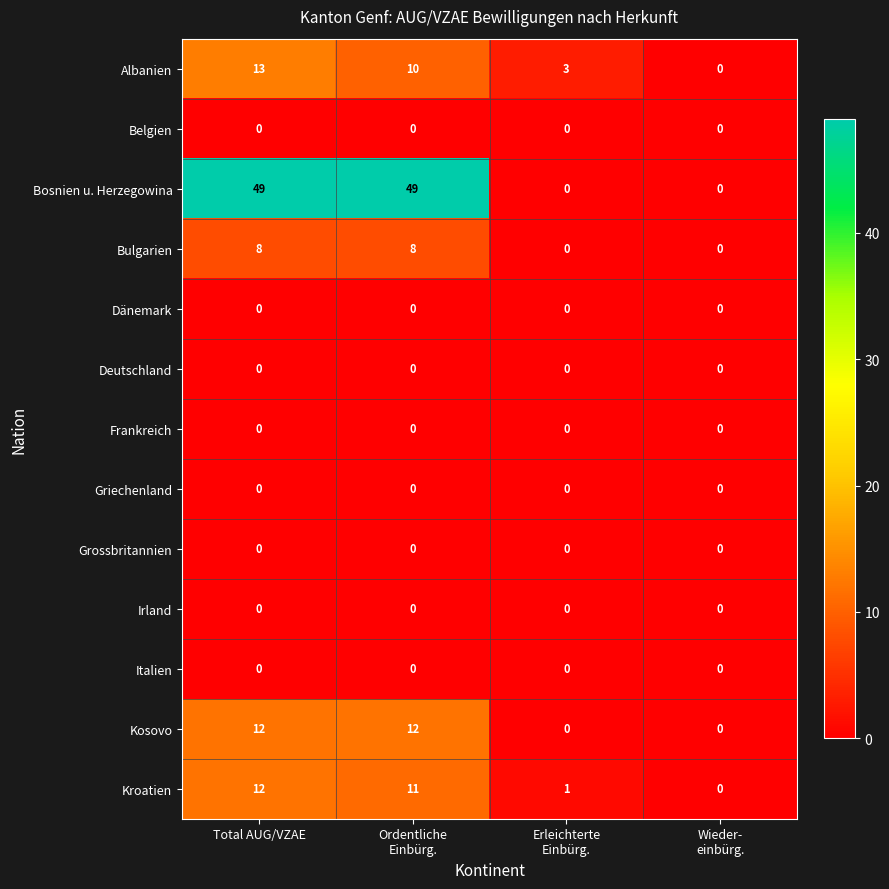

How many data points does each series have?

4